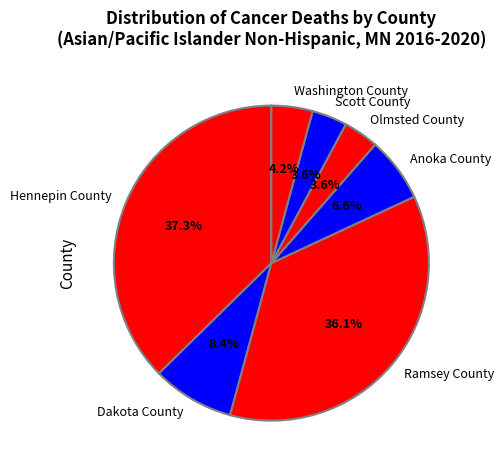

To the nearest percent, what percentage of the pie is Ramsey County?

36%